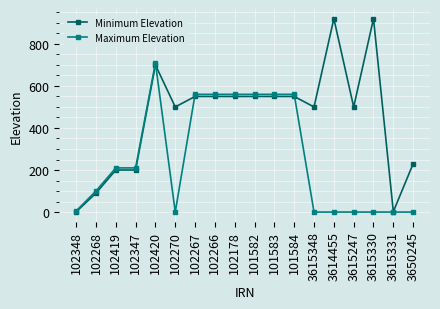

What is the label of the 13th point from the left?

3615348